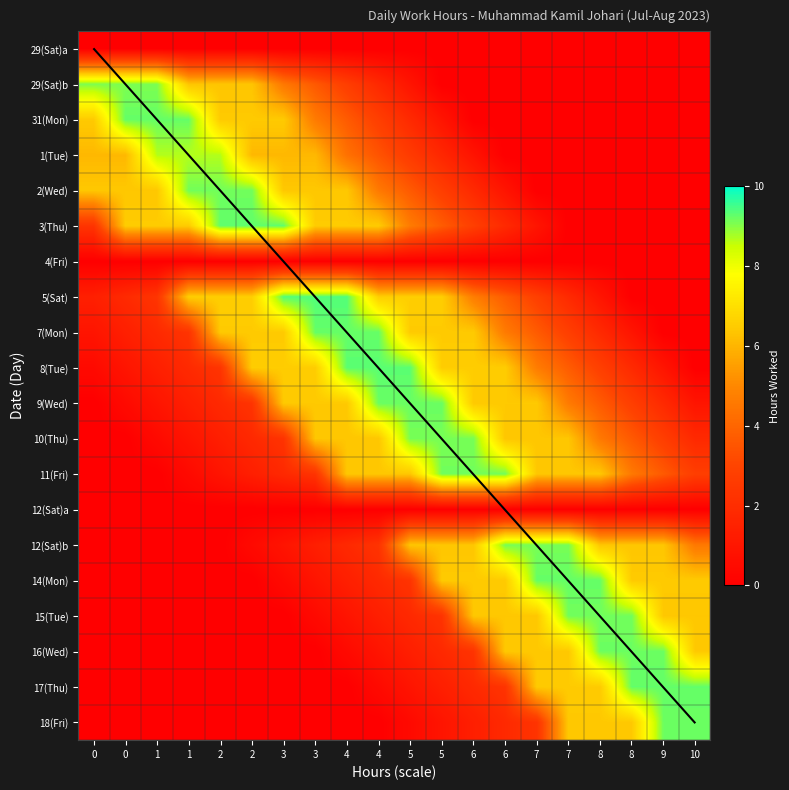

What is the total value across all series at 0?

33.1